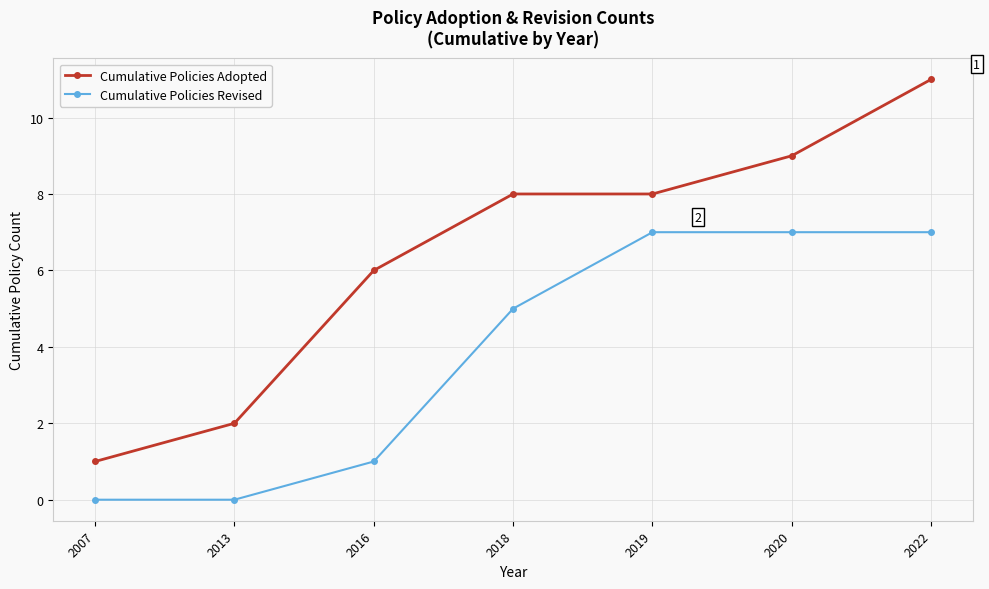

What are all the series names shown in the legend?

Cumulative Policies Adopted, Cumulative Policies Revised